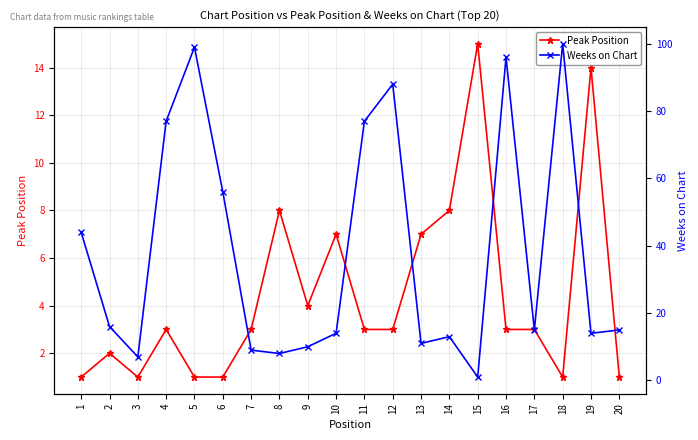

The Weeks on Chart series shows 26 at 18. True or false?

False